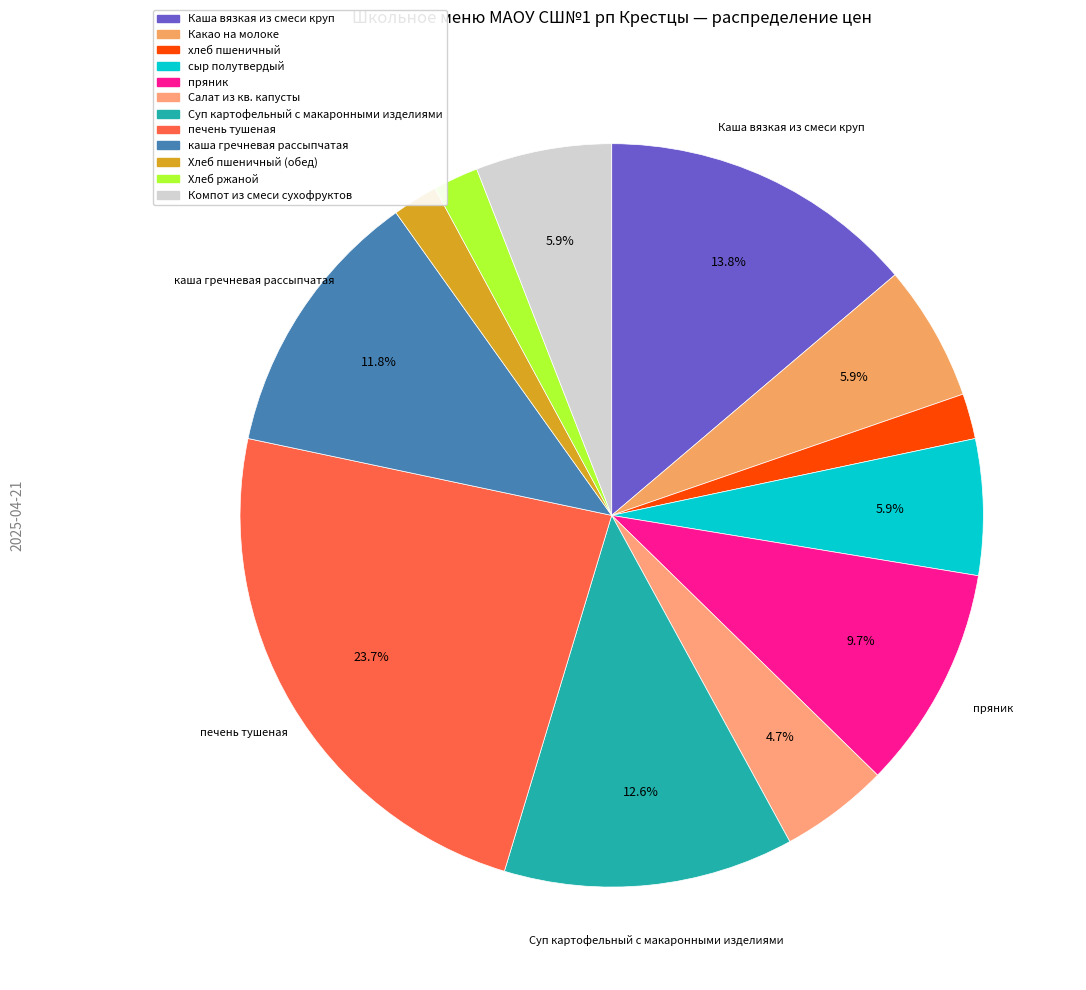

Which has a higher value, печень тушеная or сыр полутвердый?

печень тушеная